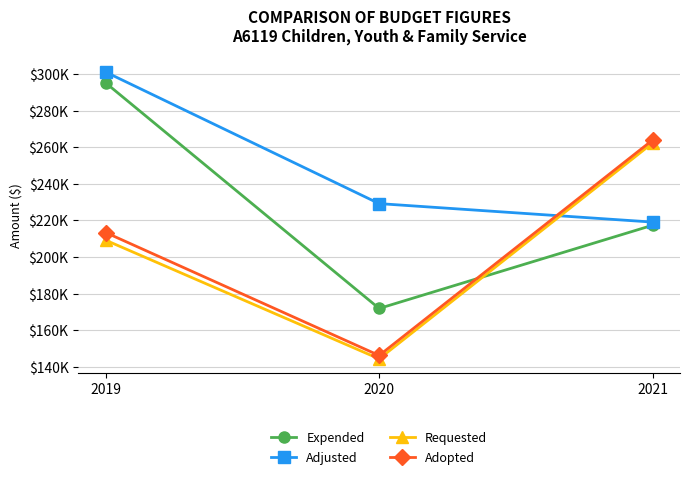

Is it true that Expended equals 54836.6 at 2021?

False